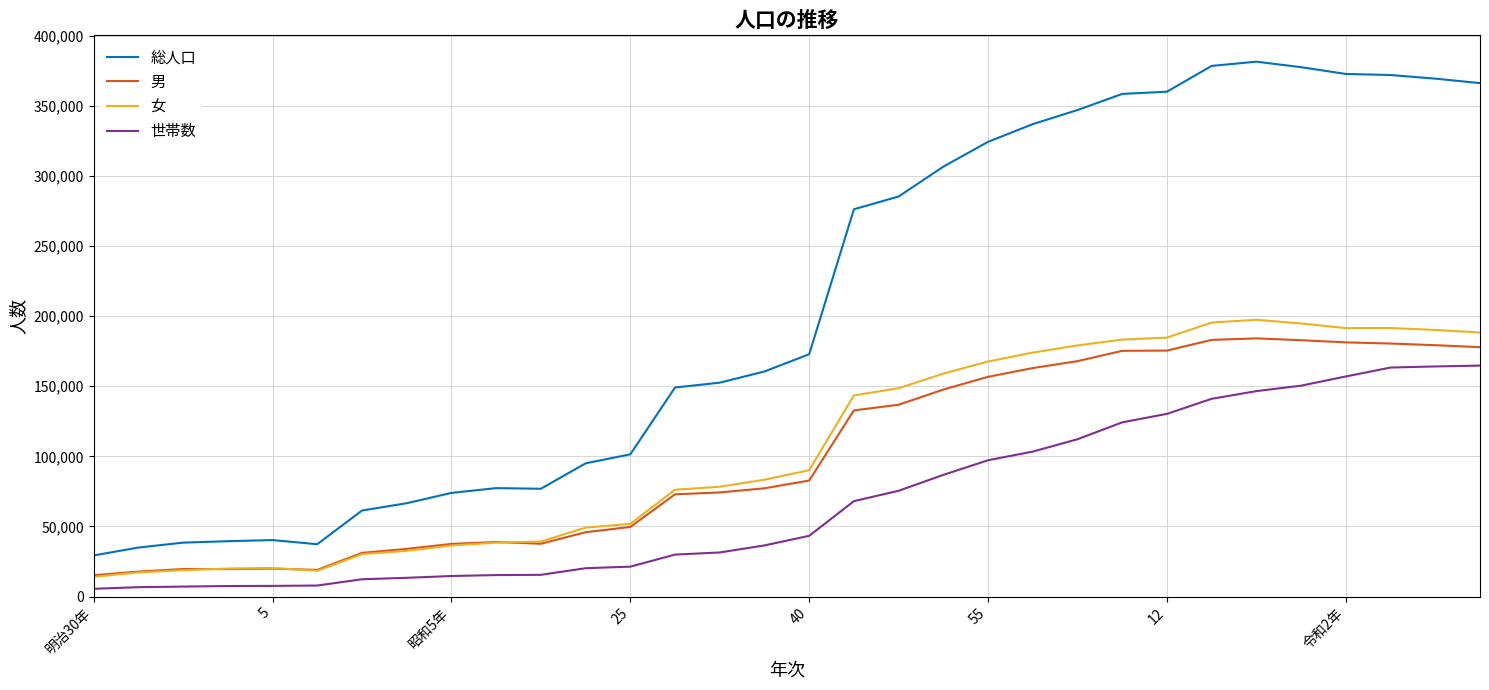

What is the sum of all 男 values?

3217104